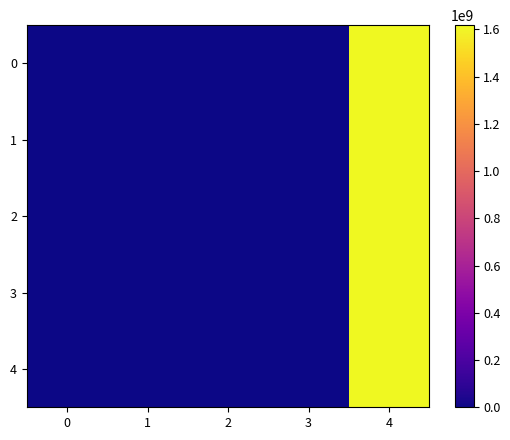

Rank the series by their average value, from highest to lowest.

0, 1, 2, 3, 4